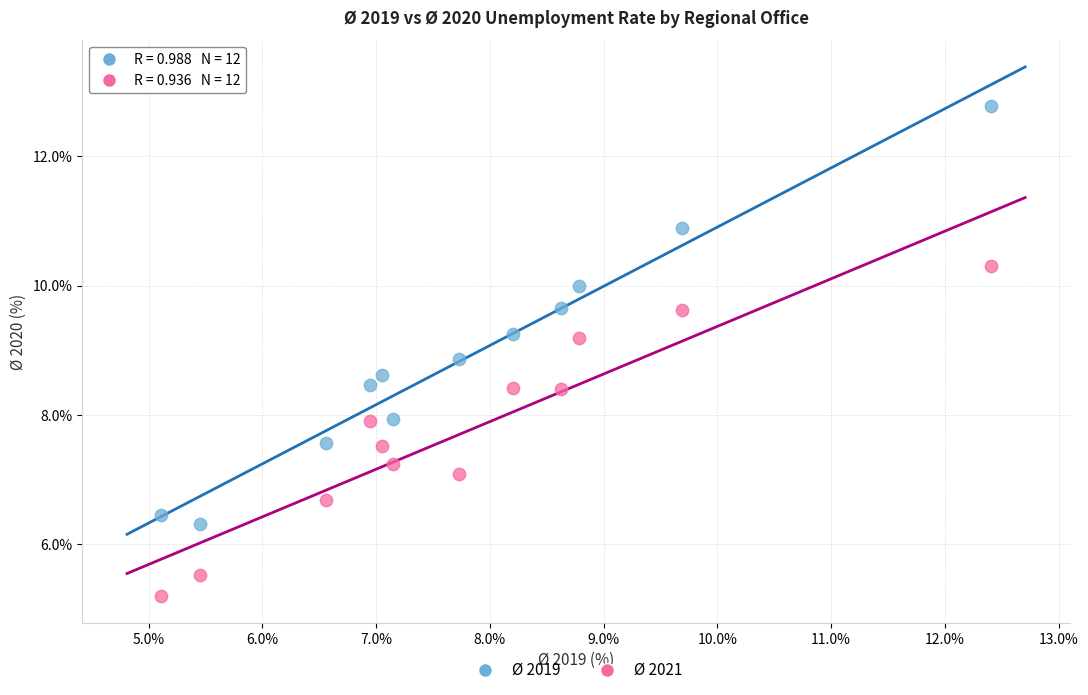

Which series contains the lowest Y value?

Ø 2021